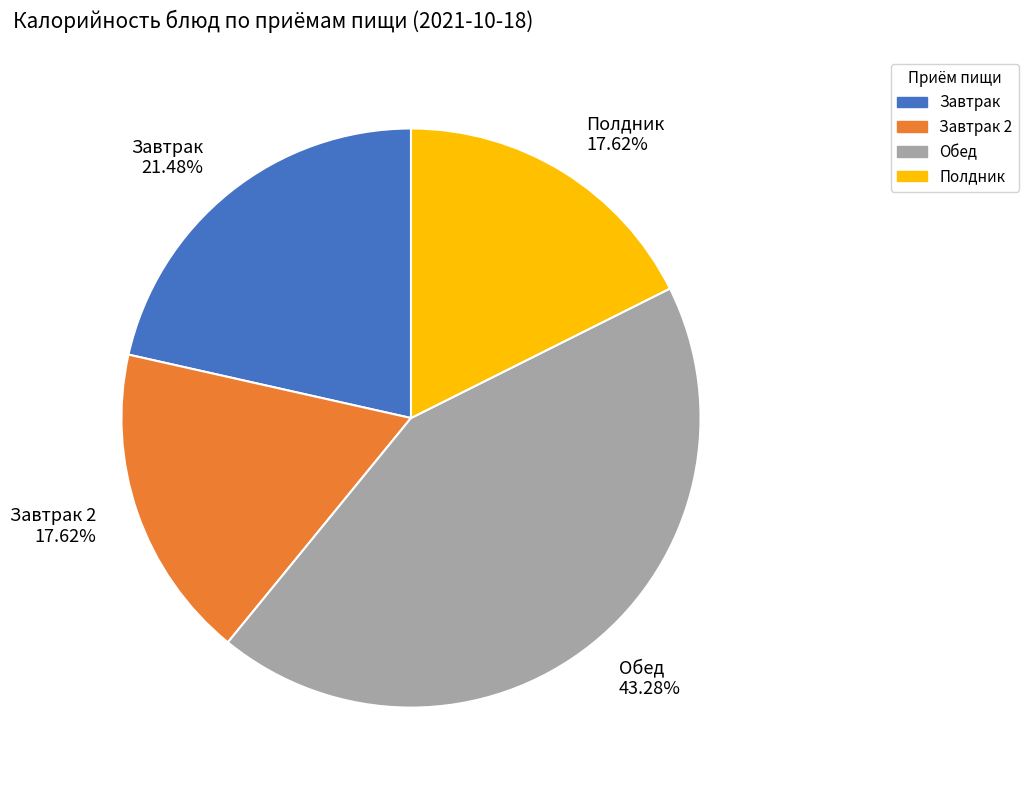

Is there a majority slice in this chart?

No